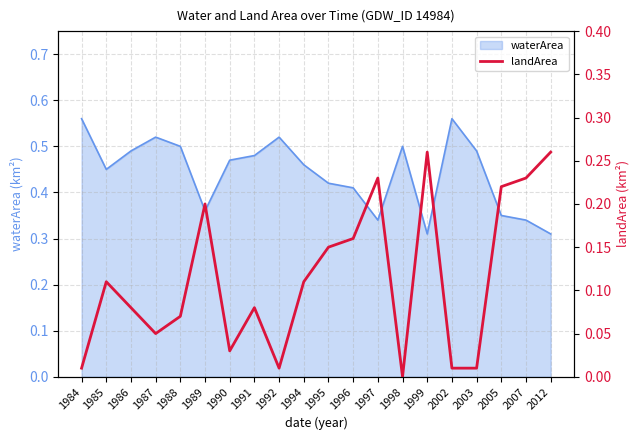

Reading left to right, extract all data points from this chart.

1984=0.0	1985=0.1	1986=0.1	1987=0.1	1988=0.1	1989=0.2	1990=0.0	1991=0.1	1992=0.0	1994=0.1	1995=0.1	1996=0.2	1997=0.2	1998=0.0	1999=0.3	2002=0.0	2003=0.0	2005=0.2	2007=0.2	2012=0.3